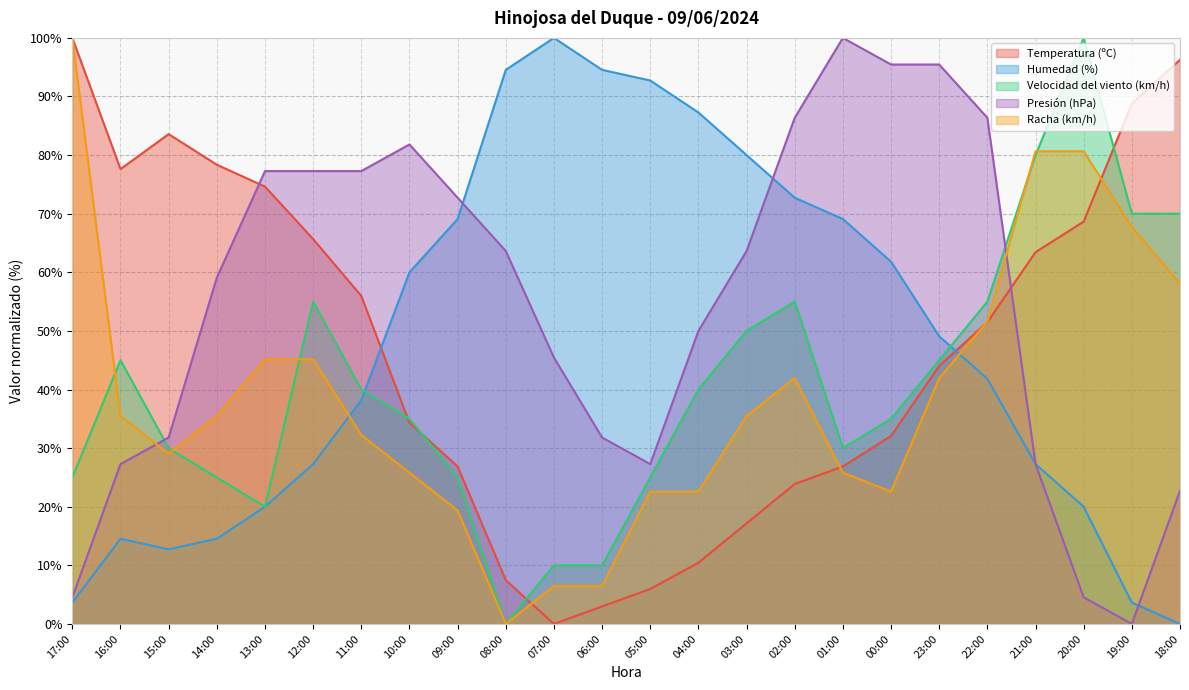

At which category is the sum across all series the highest?

22:00